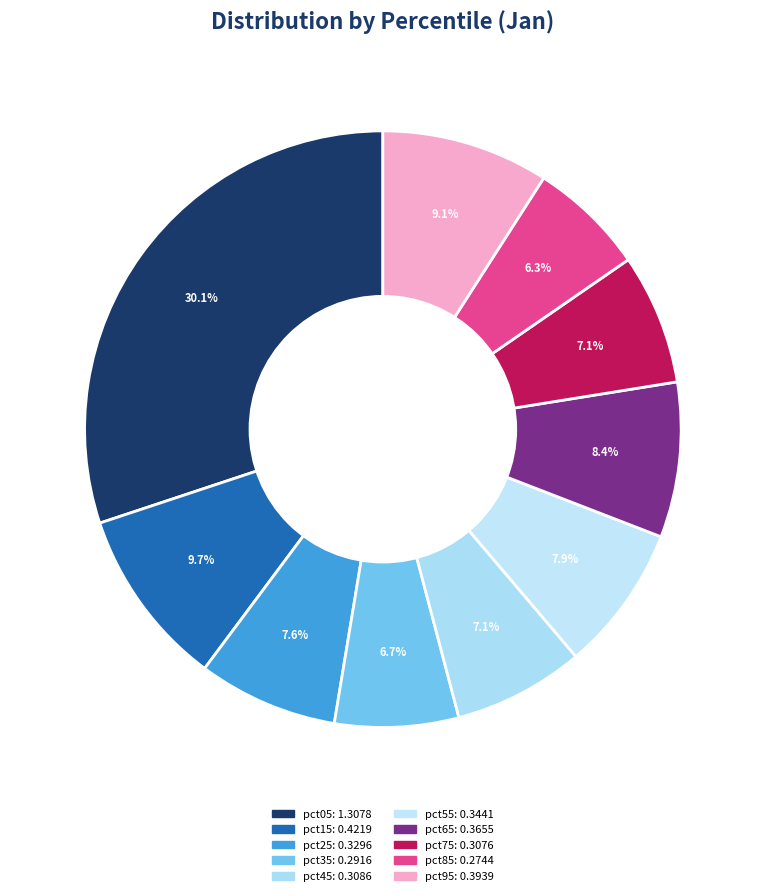

Which slice is the smallest?

pct85